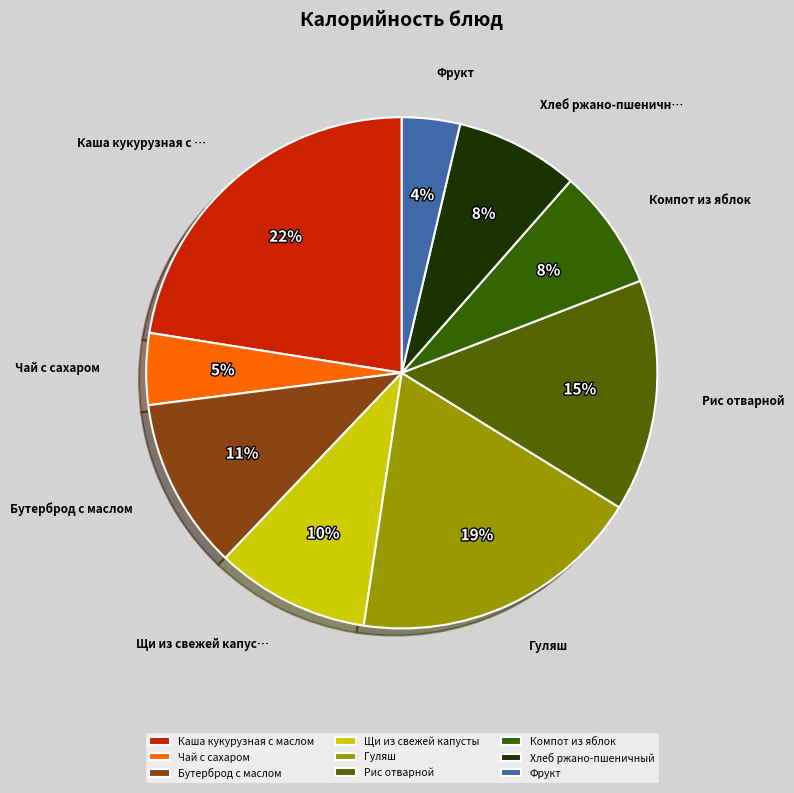

Rank the categories by value from lowest to highest.

Фрукт, Чай с сахаром, Компот из яблок, Хлеб ржано-пшеничный, Щи из свежей капусты, Бутерброд с маслом, Рис отварной, Гуляш, Каша кукурузная с маслом